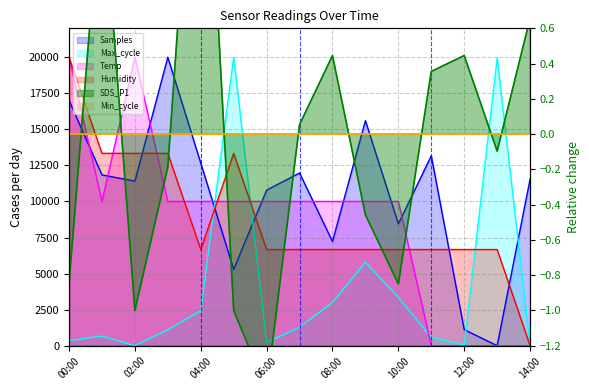

What is the difference between the second highest and second lowest values in the Max_cycle series?

19911.7